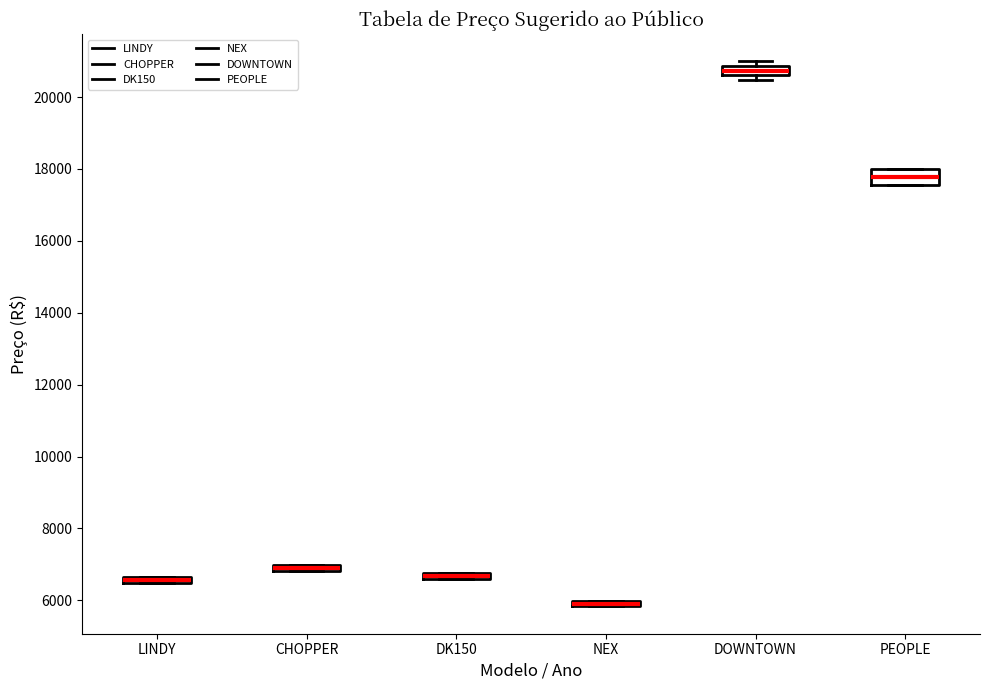

Which box's median line is the lowest?

NEX